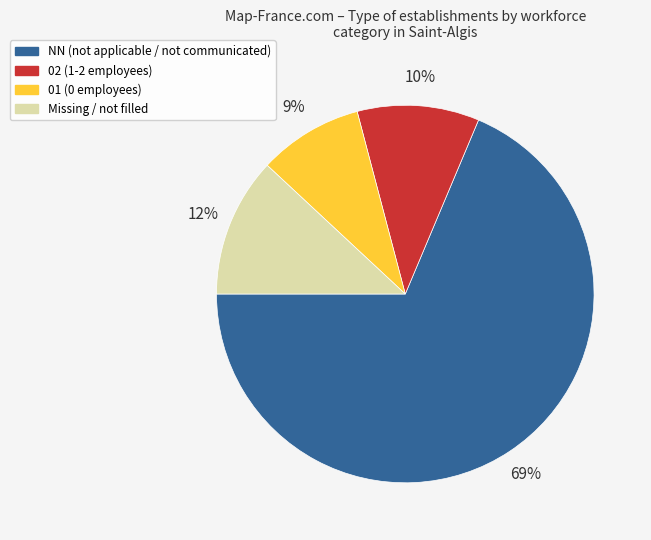

Does any single category account for the majority?

Yes